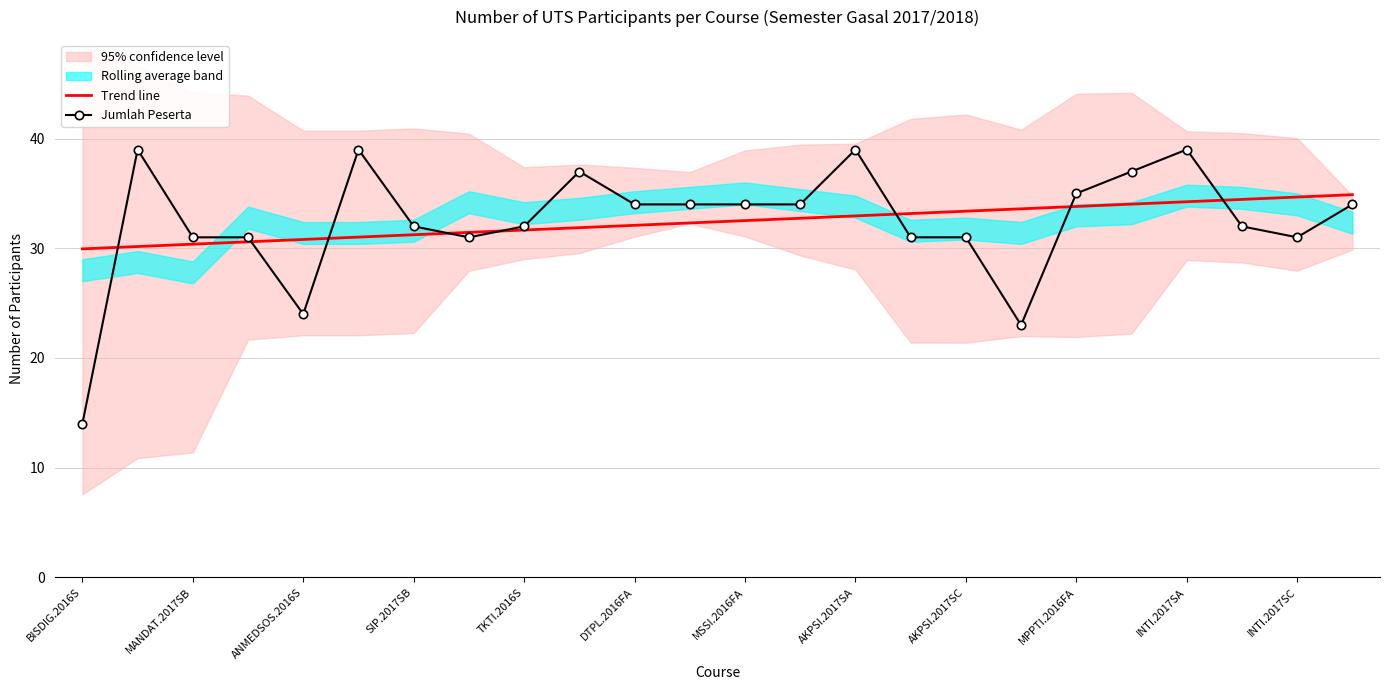

What position from the left is 17?

18